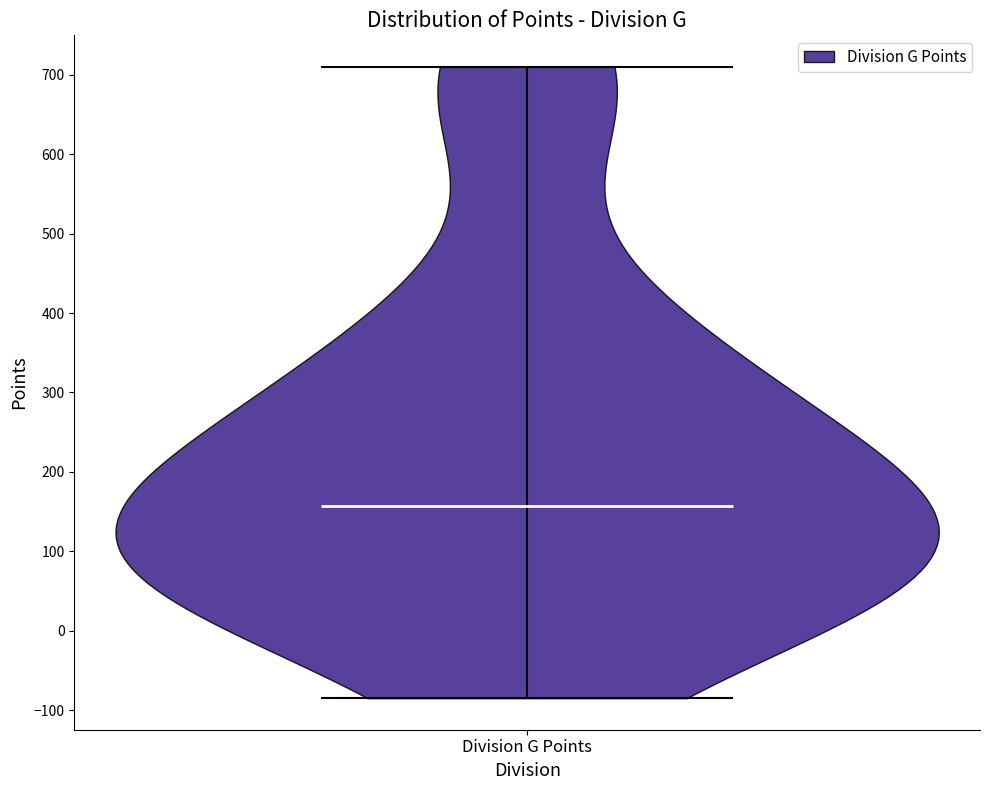

Read this violin plot against the y-axis: where its median line is, and the lowest and highest points the violin reaches. The values are not printed on the chart, so give them approximately, as read against the axis.

median line 160, lowest point -80, highest point 710